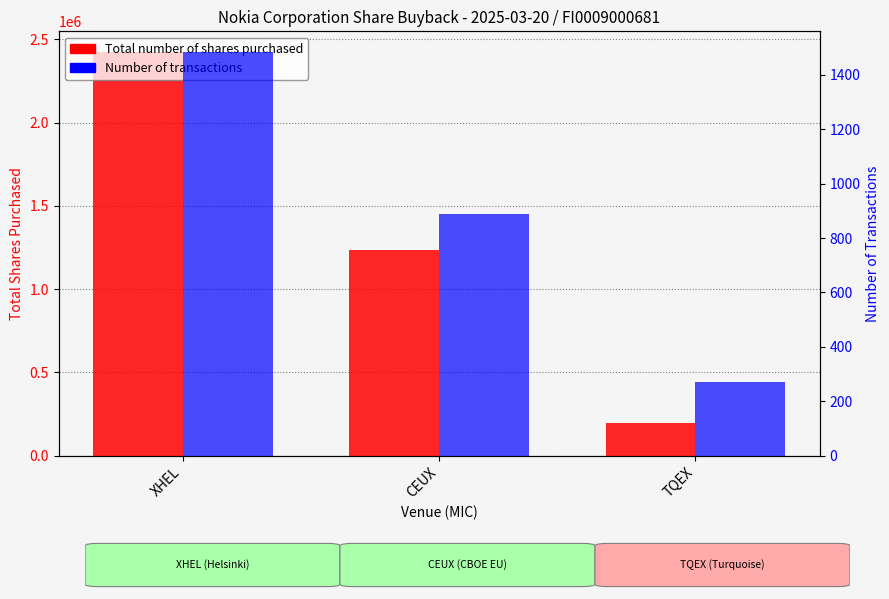

What is the smallest value displayed?

269